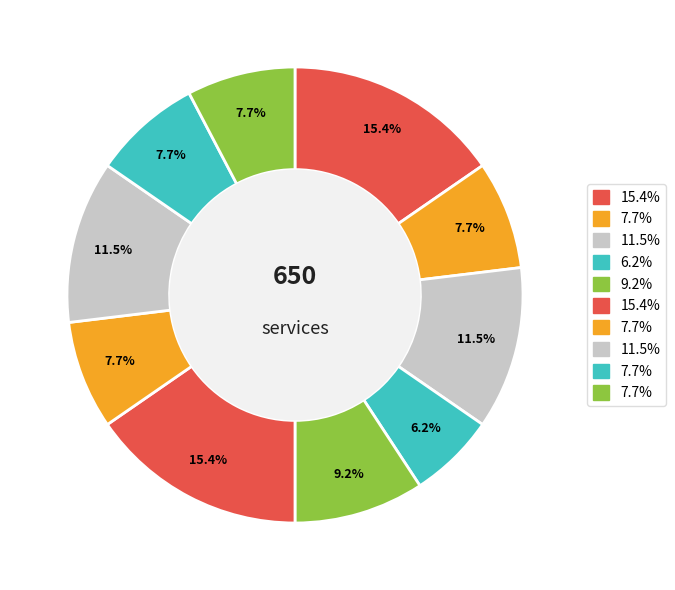

How many slices are in this pie chart?

10